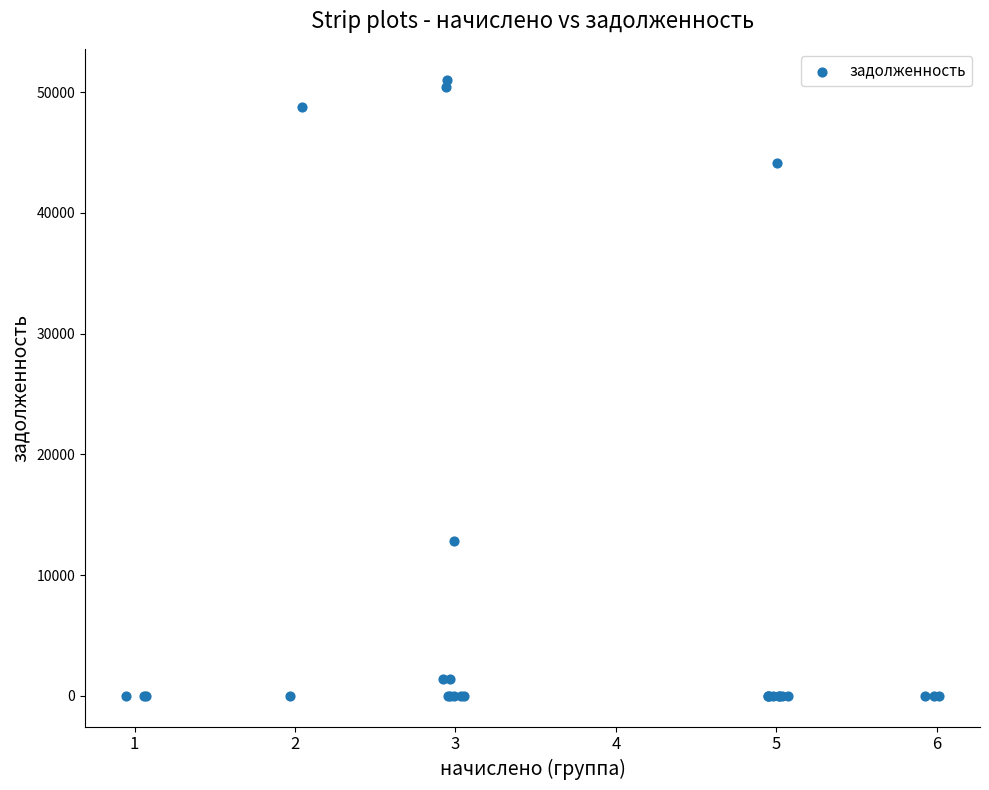

What Y value in the scatter plot is closest to 25514?

12846.6